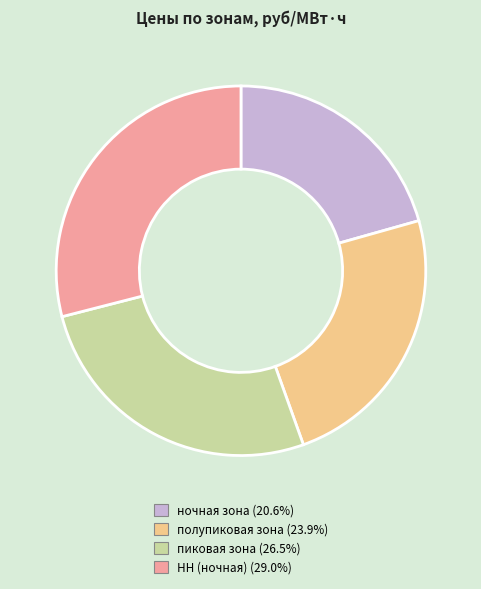

Between НН (ночная) and ночная зона, which is larger?

НН (ночная)